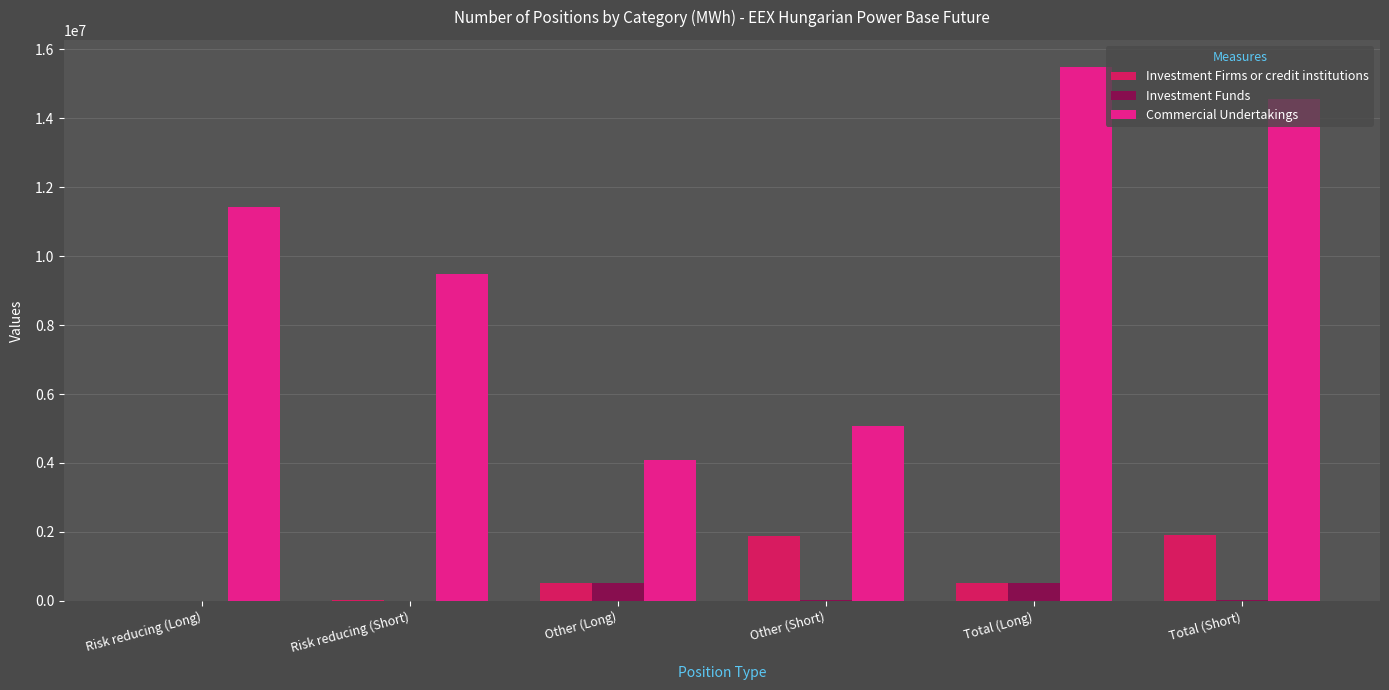

What is the sum of all Commercial Undertakings values?

60135684